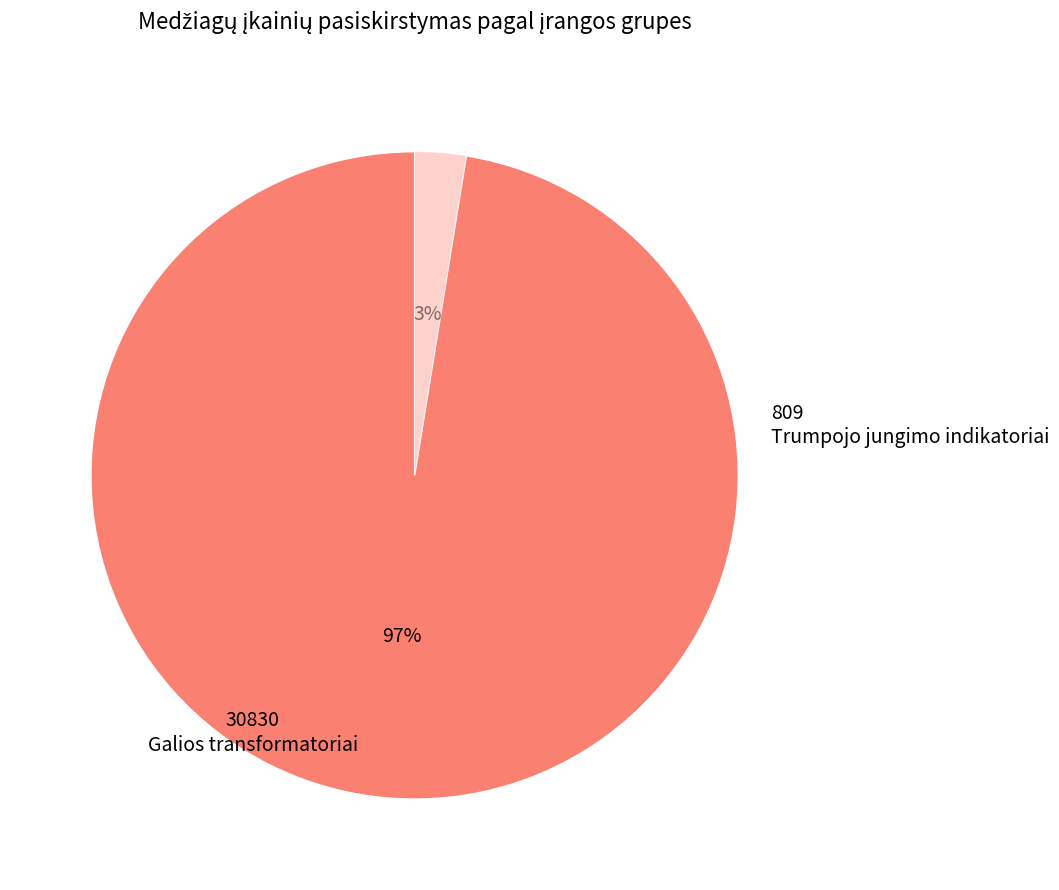

How many slices are in this pie chart?

2